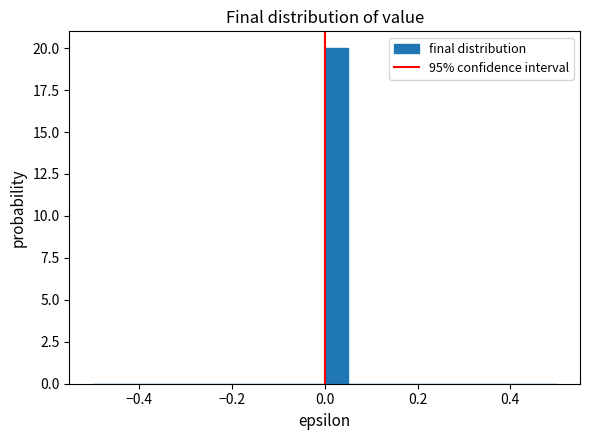

Around what value on the x-axis is the tallest bar? Give the approximate position of its centre, as read against the axis.

0.02